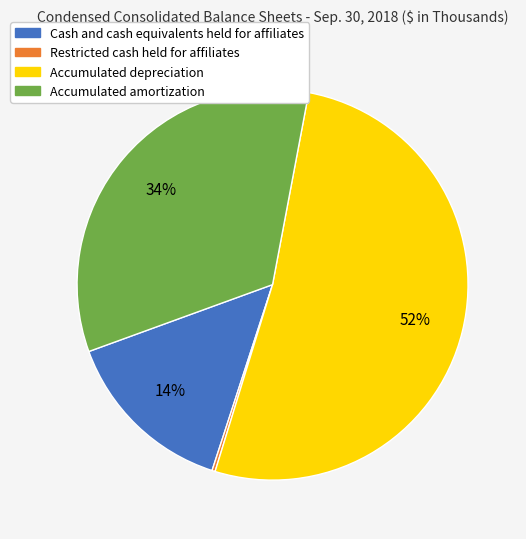

Which has a higher value, Cash and cash equivalents held for affiliates or Accumulated depreciation?

Accumulated depreciation